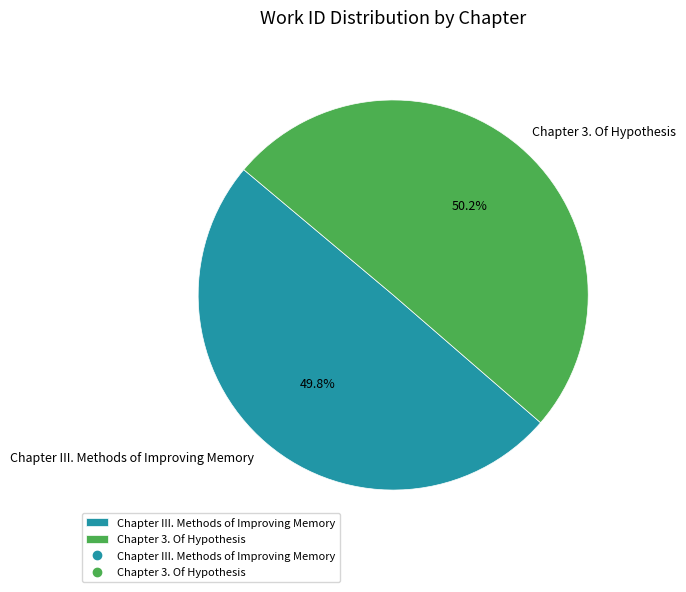

What is the total percentage of Chapter III. Methods of Improving Memory and Chapter 3. Of Hypothesis?

100.0%